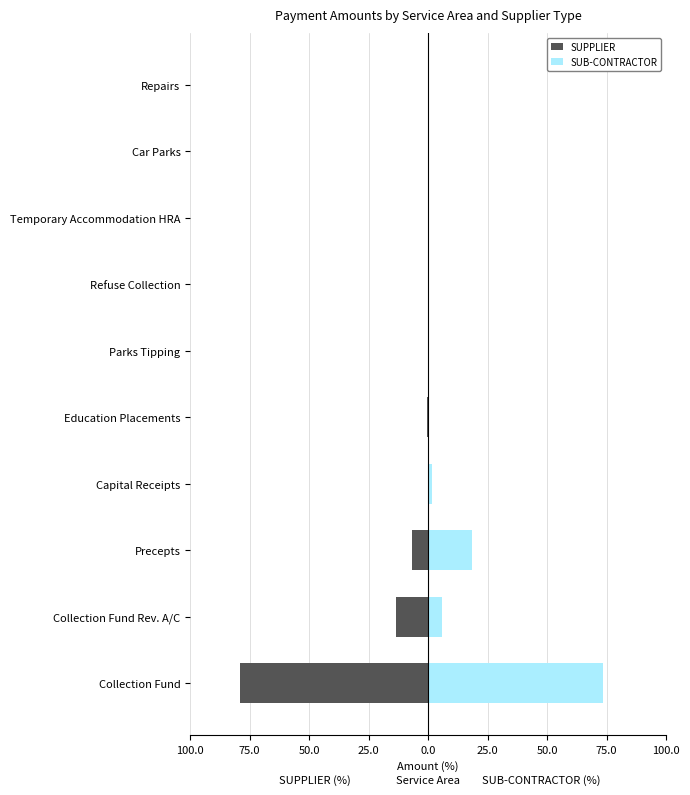

Reading right to left, what are all the values shown in this chart?

SUPPLIER: -0.0	-0.0	-0.0	-0.0	-0.1	-0.5	-0.0	-6.7	-13.4	-79.3
SUB-CONTRACTOR: 0.1	0.0	0.1	0.1	0.1	0.2	1.5	18.6	6.0	73.4